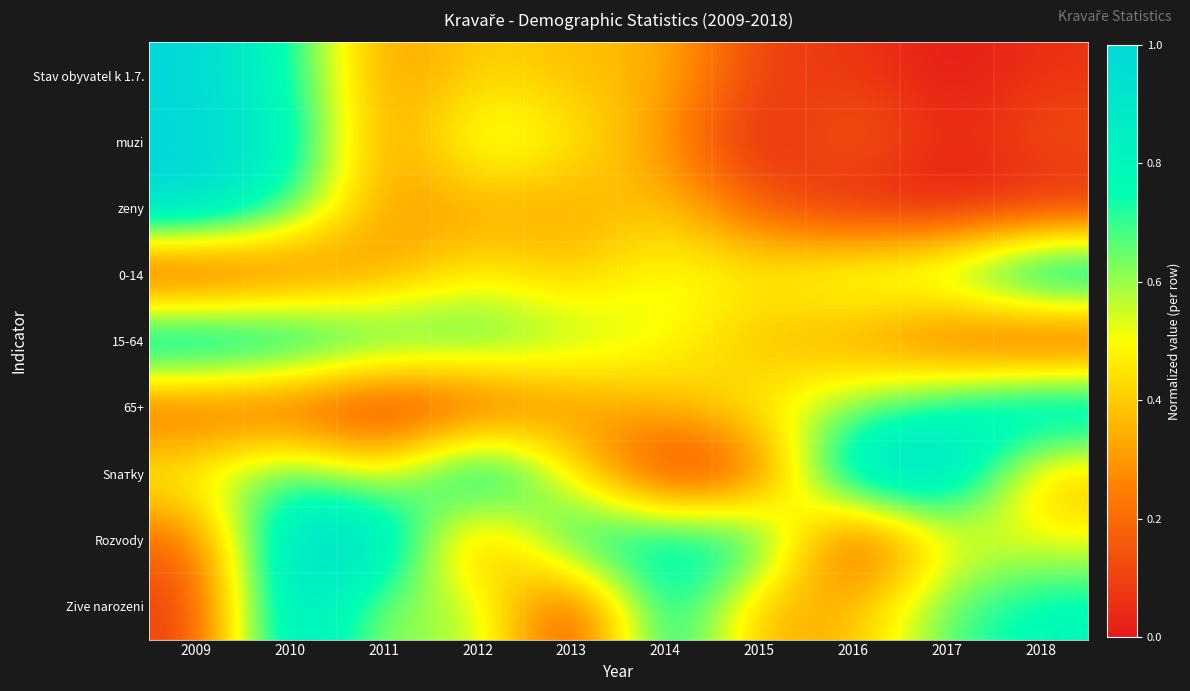

Reading left to right, what are all the values shown in this chart?

Stav obyvatel k 1.7.: 2009=1.0	2010=0.8	2011=0.3	2012=0.4	2013=0.4	2014=0.4	2015=0.1	2016=0.1	2017=0.0	2018=0.1
muzi: 2009=1.0	2010=0.9	2011=0.2	2012=0.6	2013=0.5	2014=0.3	2015=0.0	2016=0.2	2017=0.0	2018=0.1
zeny: 2009=1.0	2010=0.7	2011=0.3	2012=0.3	2013=0.3	2014=0.4	2015=0.1	2016=0.0	2017=0.0	2018=0.0
0-14: 2009=0.0	2010=0.2	2011=0.3	2012=0.5	2013=0.4	2014=0.5	2015=0.5	2016=0.6	2017=0.7	2018=1.0
15-64: 2009=1.0	2010=0.9	2011=0.8	2012=0.7	2013=0.6	2014=0.5	2015=0.4	2016=0.3	2017=0.1	2018=0.0
65+: 2009=0.1	2010=0.1	2011=0.0	2012=0.1	2013=0.3	2014=0.4	2015=0.5	2016=0.6	2017=0.8	2018=1.0
Snатky: 2009=0.5	2010=0.7	2011=0.5	2012=1.0	2013=0.5	2014=0.0	2015=0.1	2016=1.0	2017=1.0	2018=0.3
Rozvody: 2009=0.2	2010=1.0	2011=1.0	2012=0.2	2013=0.8	2014=0.8	2015=0.8	2016=0.0	2017=0.5	2018=0.5
Zive narozeni: 2009=0.1	2010=1.0	2011=0.6	2012=0.6	2013=0.0	2014=0.9	2015=0.3	2016=0.4	2017=0.7	2018=0.8